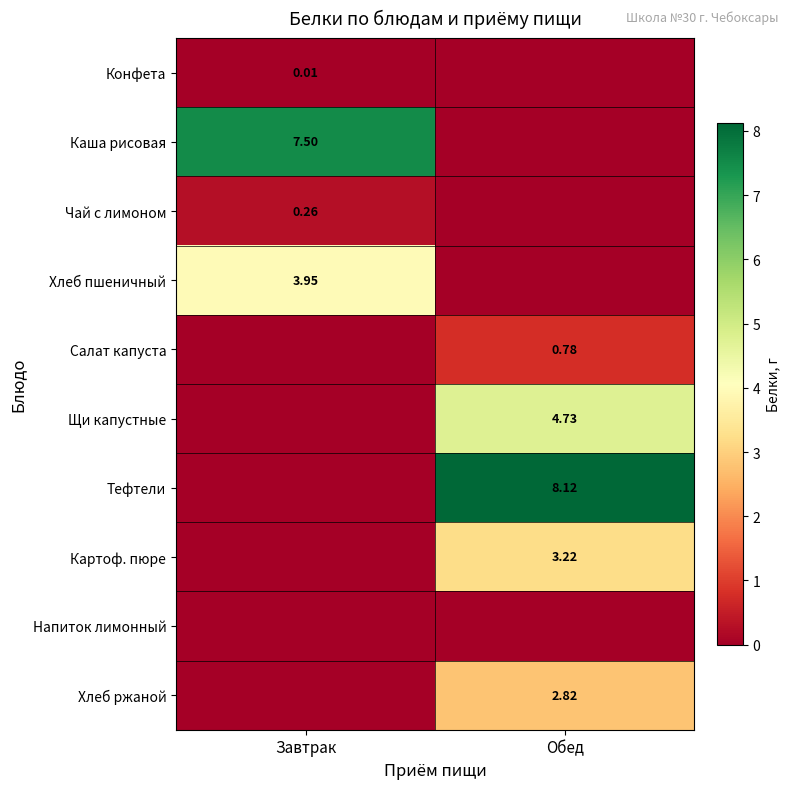

What is the maximum value for Тефтели?

8.1